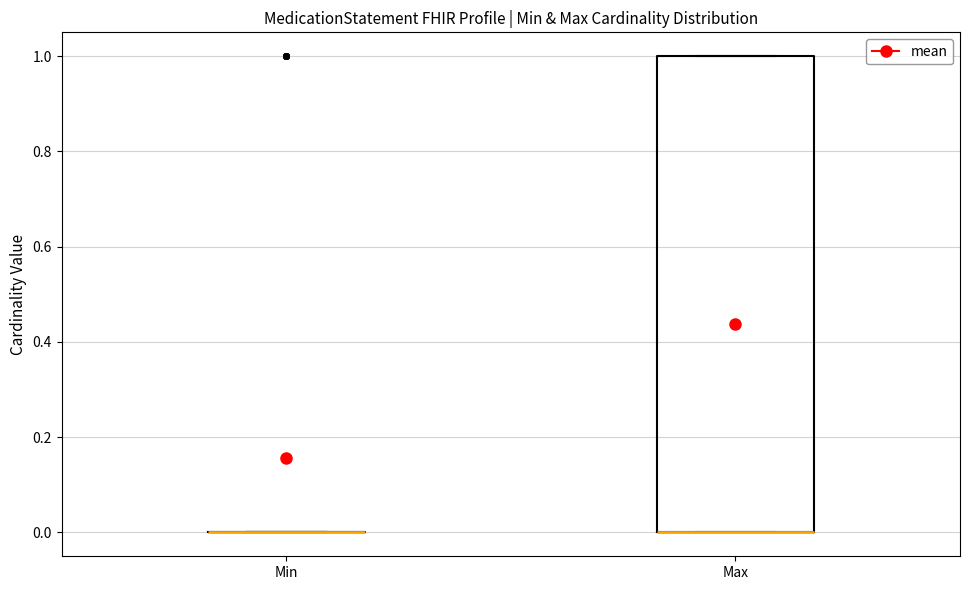

Reading left to right, read every box against the y-axis: the position of its median line, the range the box covers, and the ends of its whiskers. The values are not printed on the chart, so give them approximately, as read against the axis.

Min: box collapsed to a line at 0, whiskers 0 to 0
Max: median 0 (drawn on the box's lower edge), box 0 to 1, whiskers 0 to 1